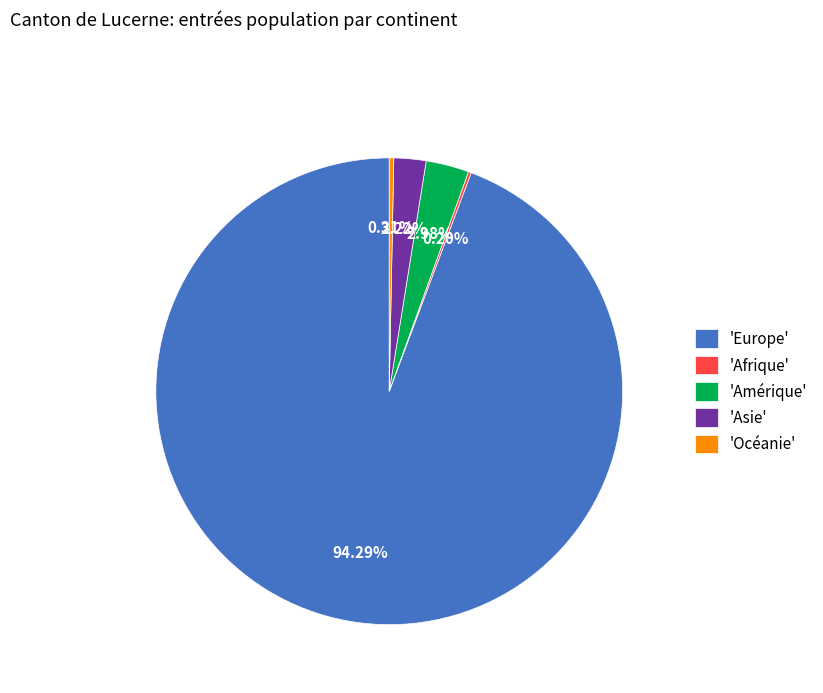

What is the ratio of the value at 'Amérique' to the value at 'Asie'?

1.3